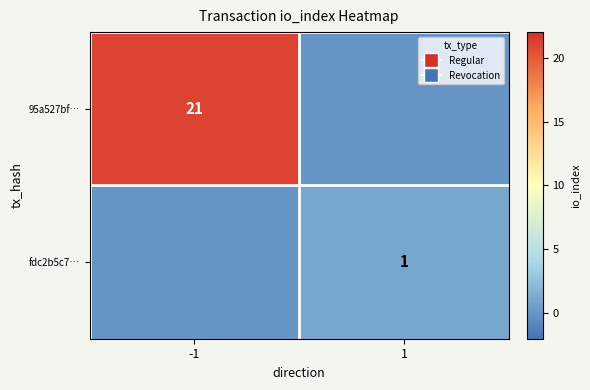

True or false: fdc2b5c7… has a value of 0 at 1.

False